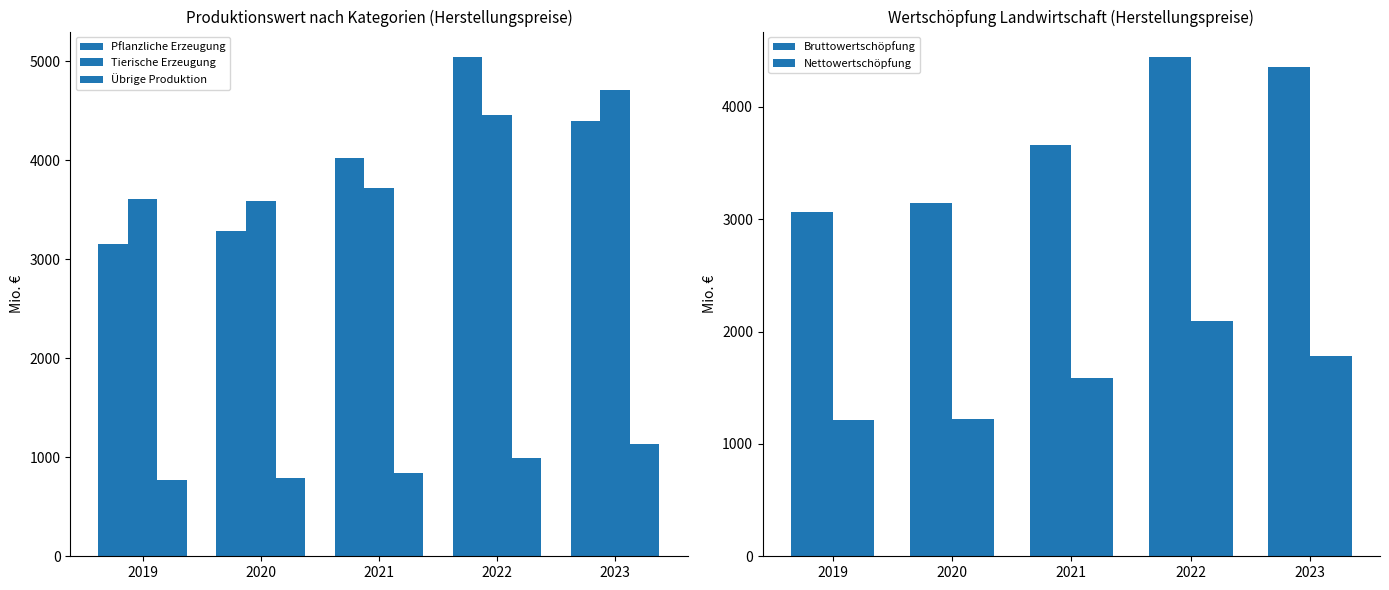

What is the sum of all Tierische Erzeugung values?

20090.4